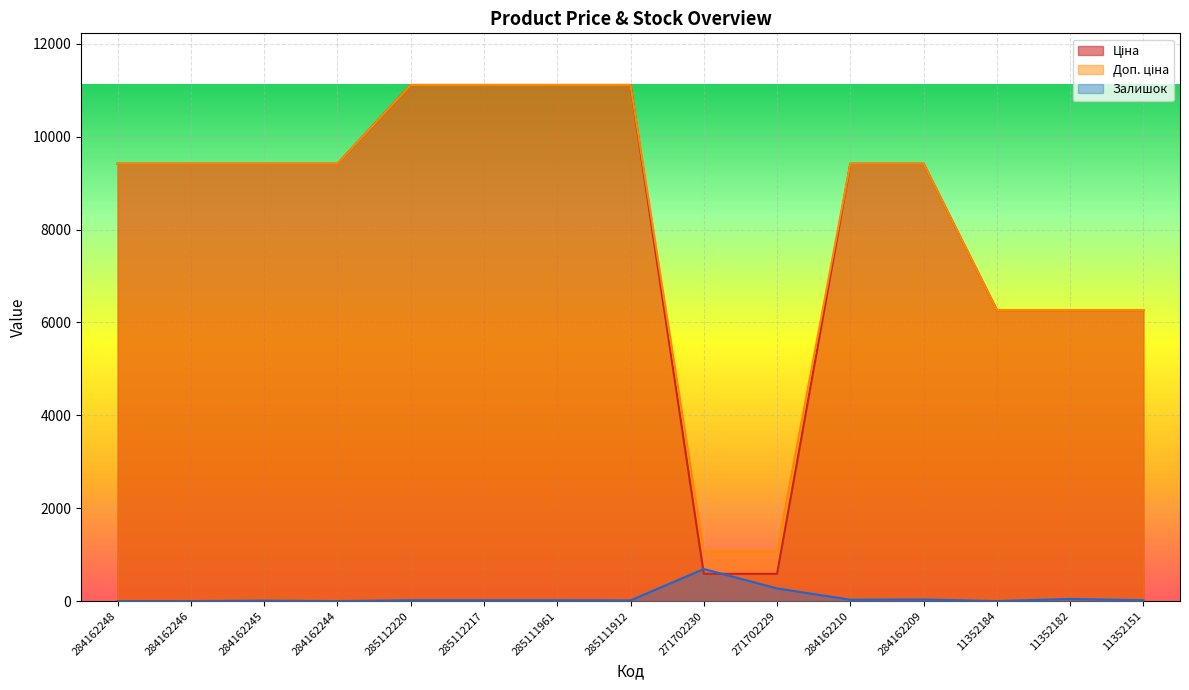

What is the sum of the Доп. ціна values at 284162210 and 285111912?

20530.5